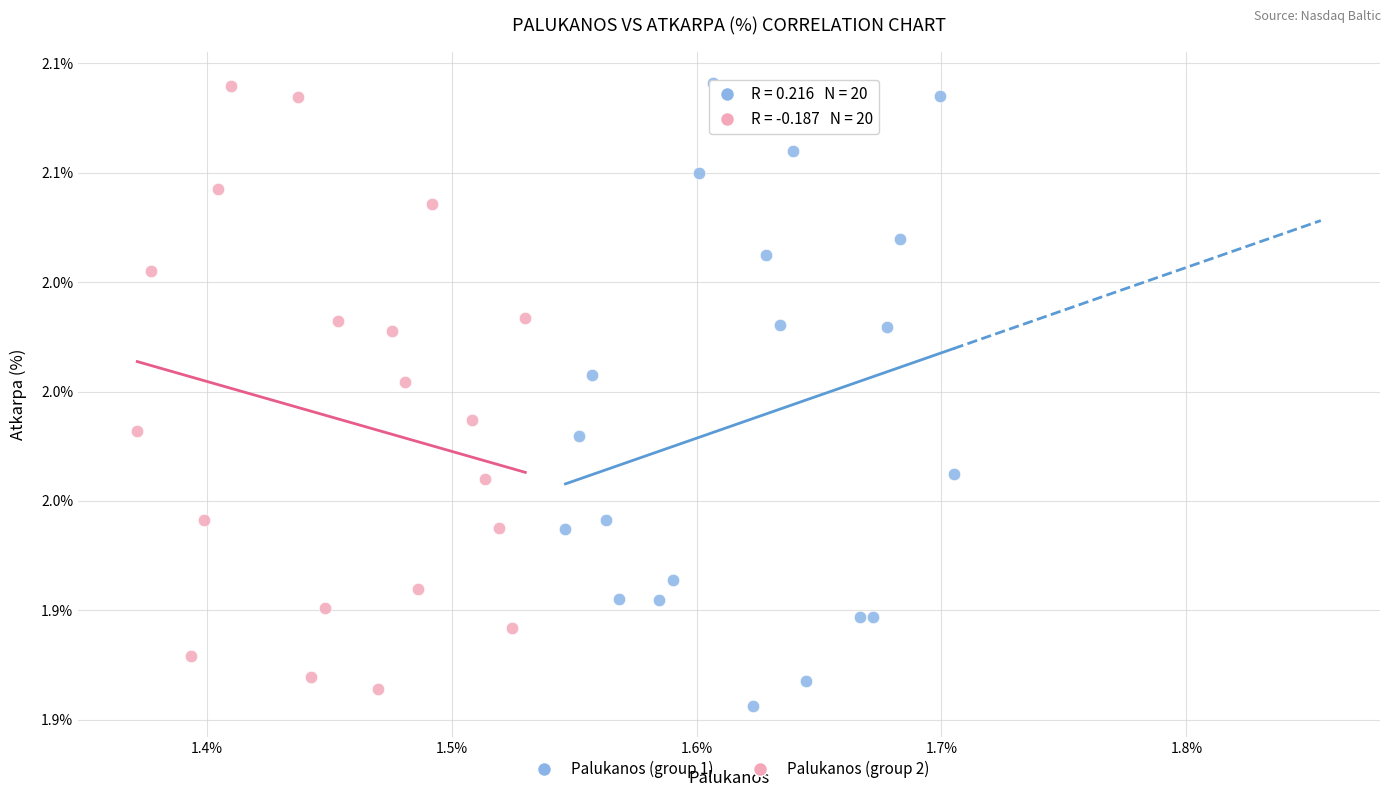

Which series has the widest spread of Y values?

Palukanos (group 1)